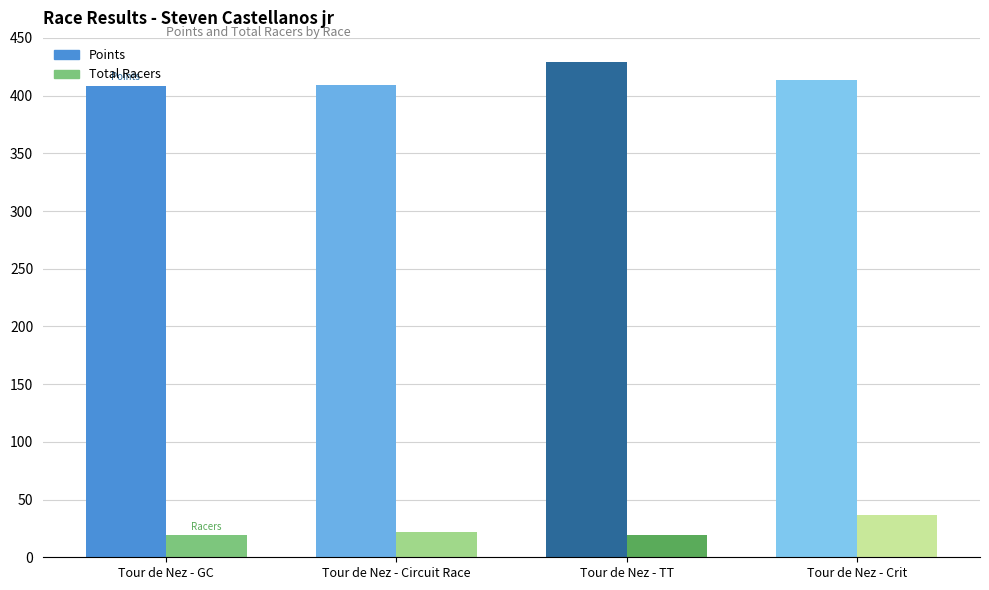

At how many categories does at least one series exceed 149?

4